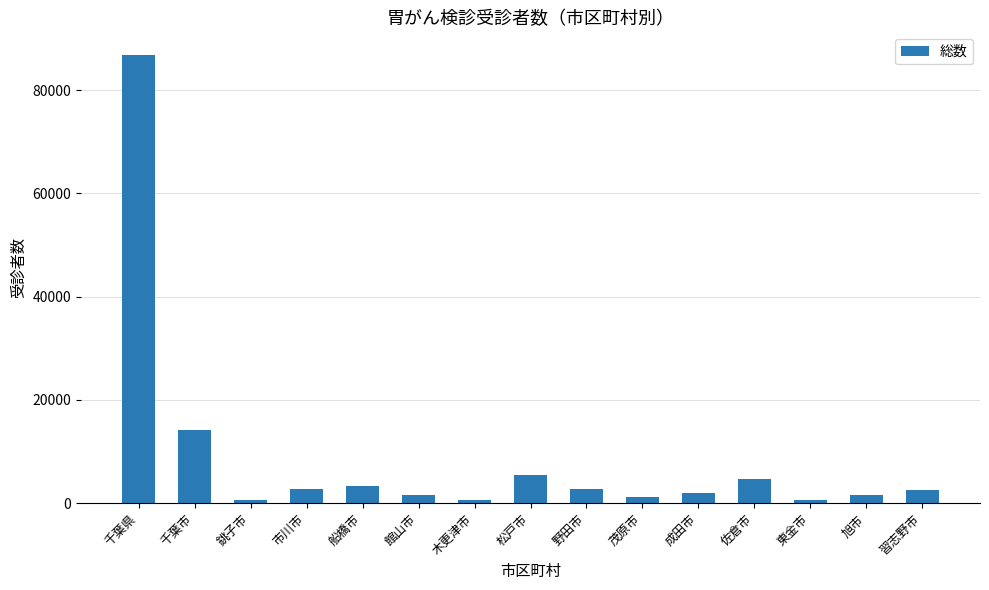

At which label is the value closest to 43700?

千葉市